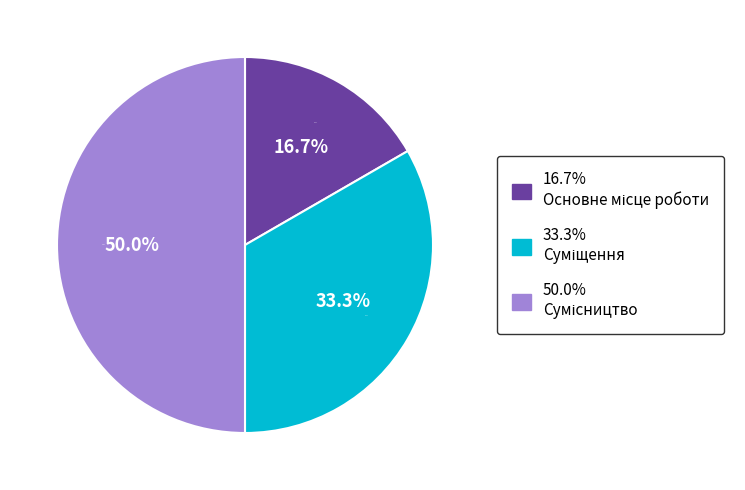

Approximately how many times larger is the value at Сумісництво compared to Суміщення?

1.5